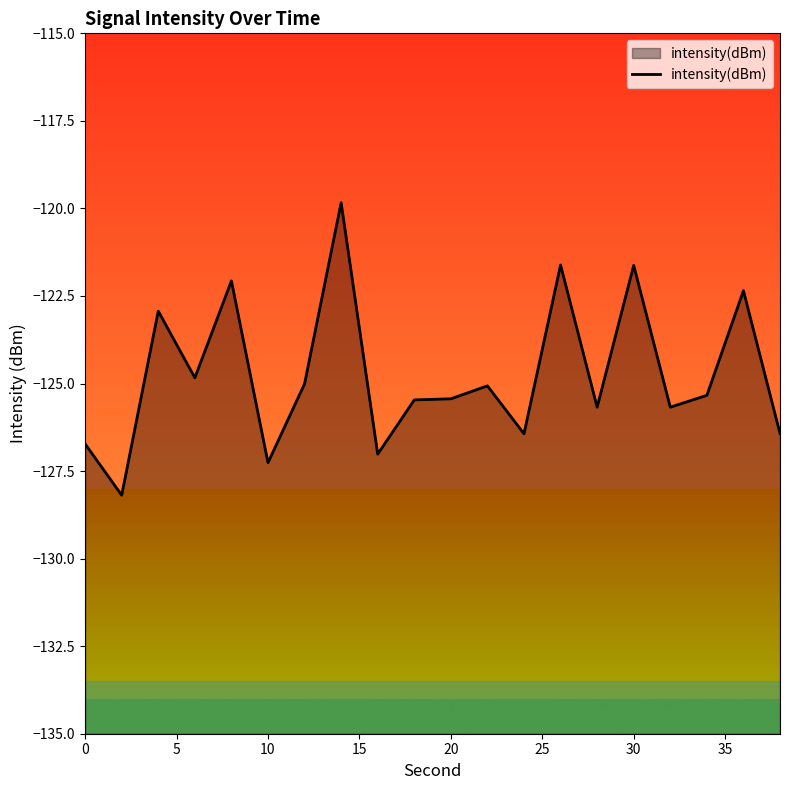

What is the smallest value displayed?

-128.2